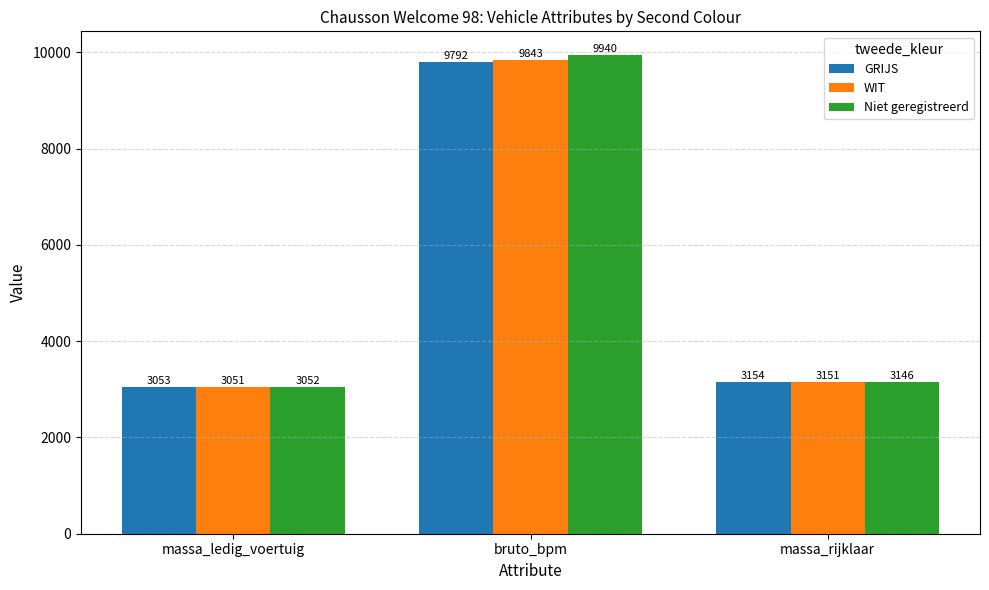

How many groups of bars are there?

3